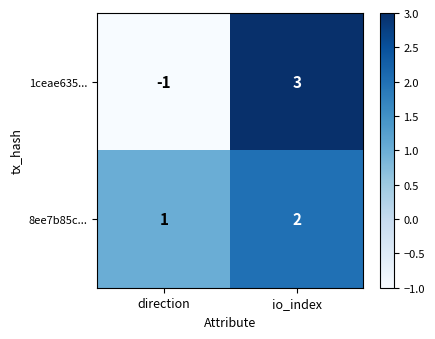

At which category is the sum across all series the highest?

io_index